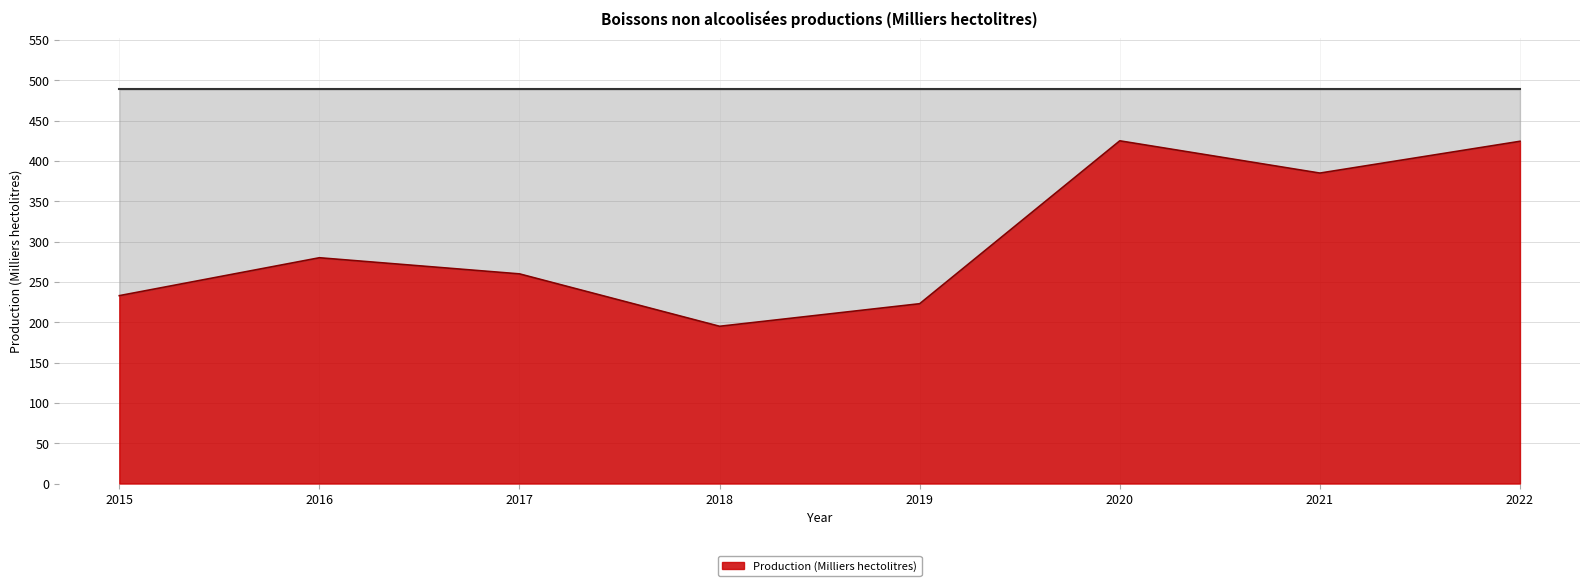

What is the change in value from 2015 to 2021?

+152.0